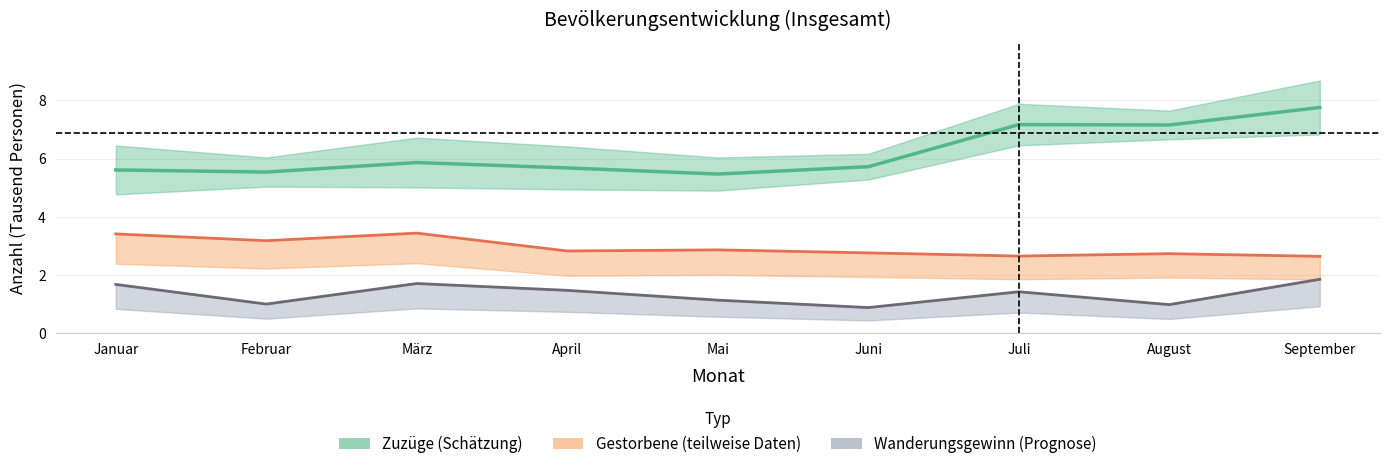

List the series in order of their peak value, lowest first.

Wanderungsgewinn, Gestorbene, Zuzüge